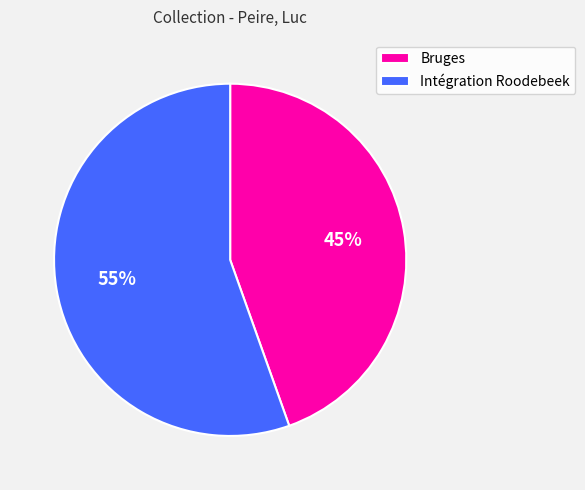

Rank the categories by value from lowest to highest.

Bruges, Intégration Roodebeek